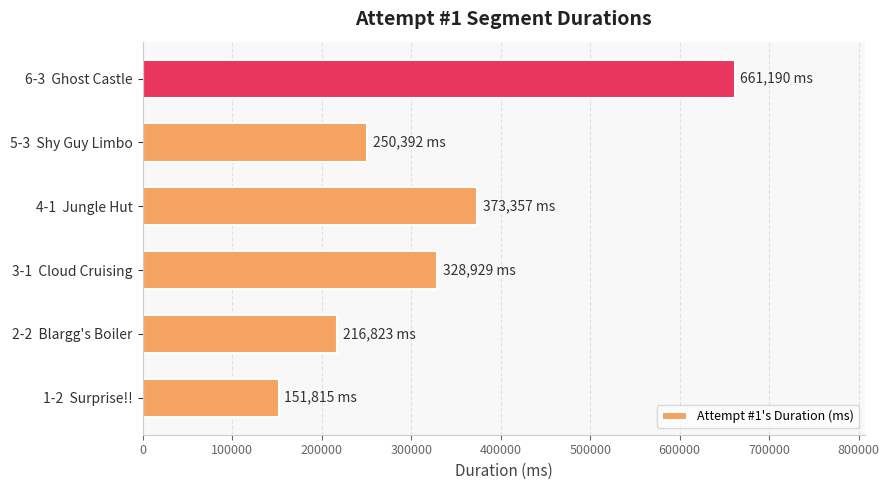

How many data points does each series have?

6